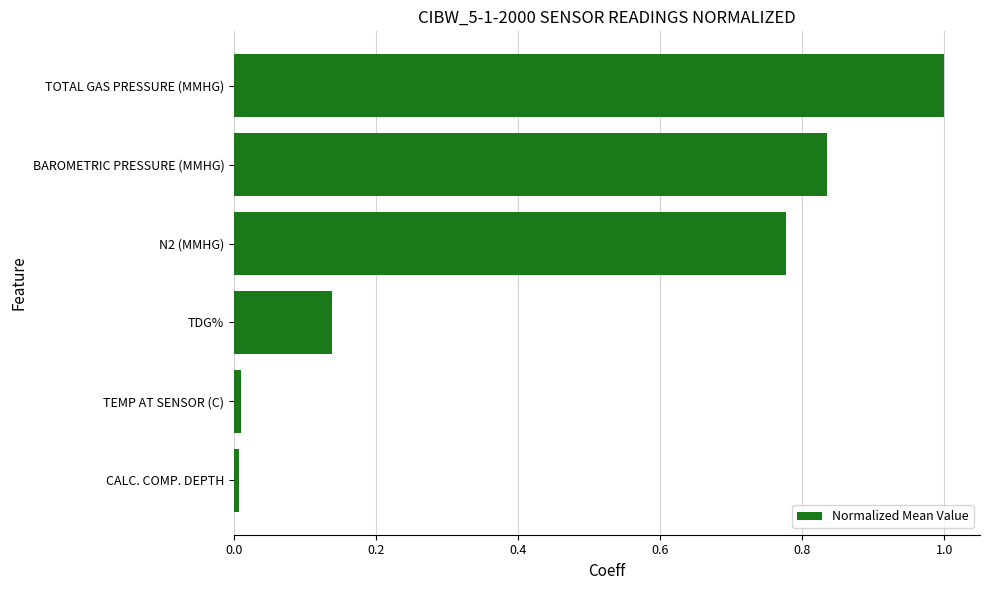

Between BAROMETRIC PRESSURE (MMHG) and N2 (MMHG), which is larger?

BAROMETRIC PRESSURE (MMHG)